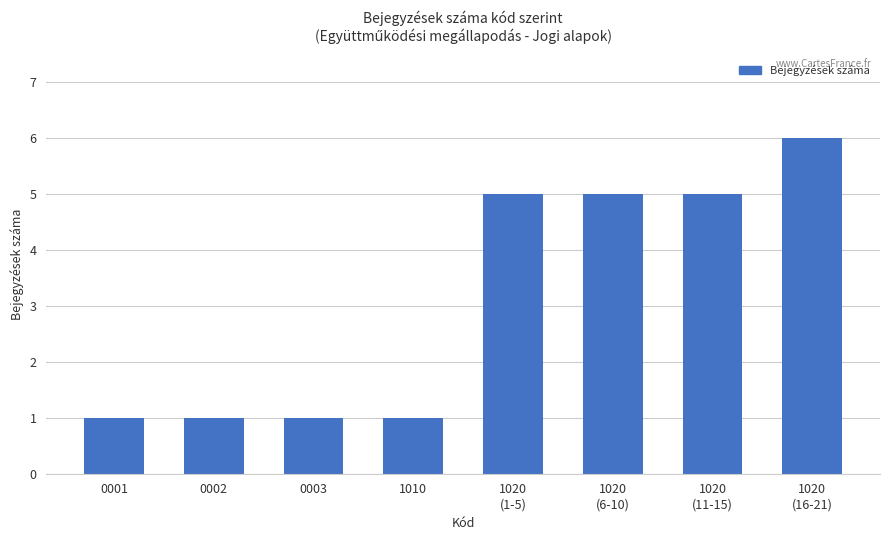

Reading left to right, what are all the values shown in this chart?

0001=1	0002=1	0003=1	1010=1	1020
(1-5)=5	1020
(6-10)=5	1020
(11-15)=5	1020
(16-21)=6